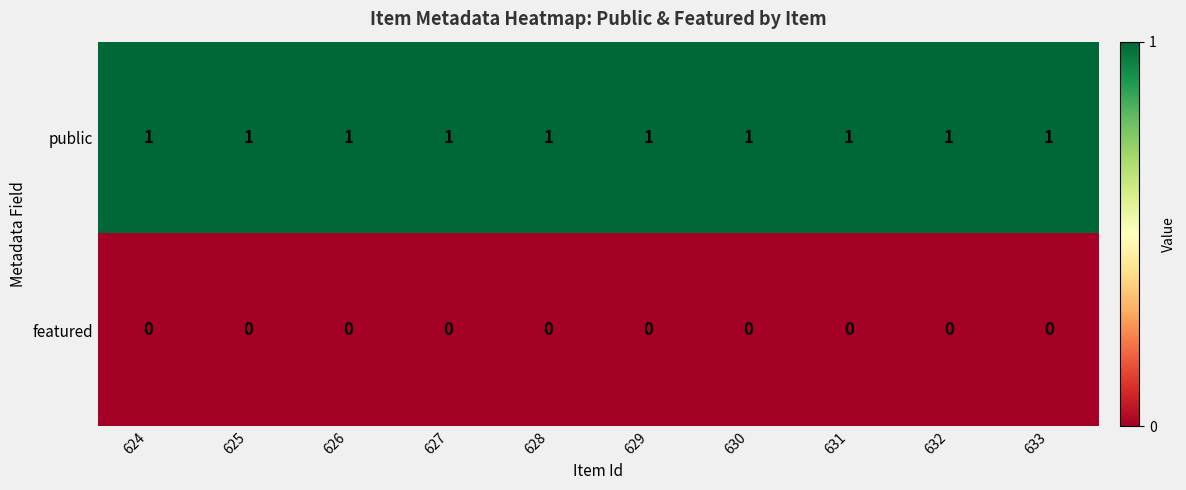

The value of public at 627 is 1. True or false?

True